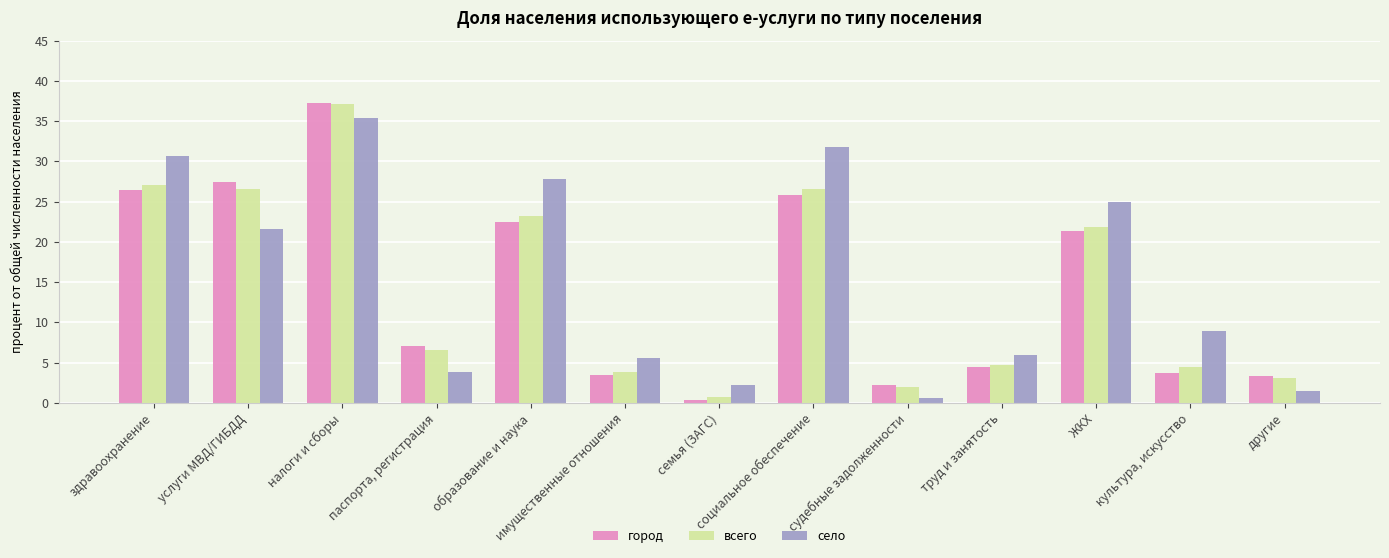

Reading left to right, what are all the values shown in this chart?

город: здравоохранение=26.4	услуги МВД/ГИБДД=27.4	налоги и сборы=37.3	паспорта, регистрация=7.1	образование и наука=22.5	имущественные отношения=3.5	семья (ЗАГС)=0.4	социальное обеспечение=25.8	судебные задолженности=2.2	труд и занятость=4.5	ЖКХ=21.3	культура, искусство=3.7	другие=3.3
всего: здравоохранение=27.0	услуги МВД/ГИБДД=26.6	налоги и сборы=37.1	паспорта, регистрация=6.6	образование и наука=23.2	имущественные отношения=3.8	семья (ЗАГС)=0.7	социальное обеспечение=26.6	судебные задолженности=2.0	труд и занятость=4.7	ЖКХ=21.8	культура, искусство=4.4	другие=3.1
село: здравоохранение=30.7	услуги МВД/ГИБДД=21.6	налоги и сборы=35.4	паспорта, регистрация=3.8	образование и наука=27.8	имущественные отношения=5.6	семья (ЗАГС)=2.2	социальное обеспечение=31.8	судебные задолженности=0.6	труд и занятость=5.9	ЖКХ=24.9	культура, искусство=8.9	другие=1.5